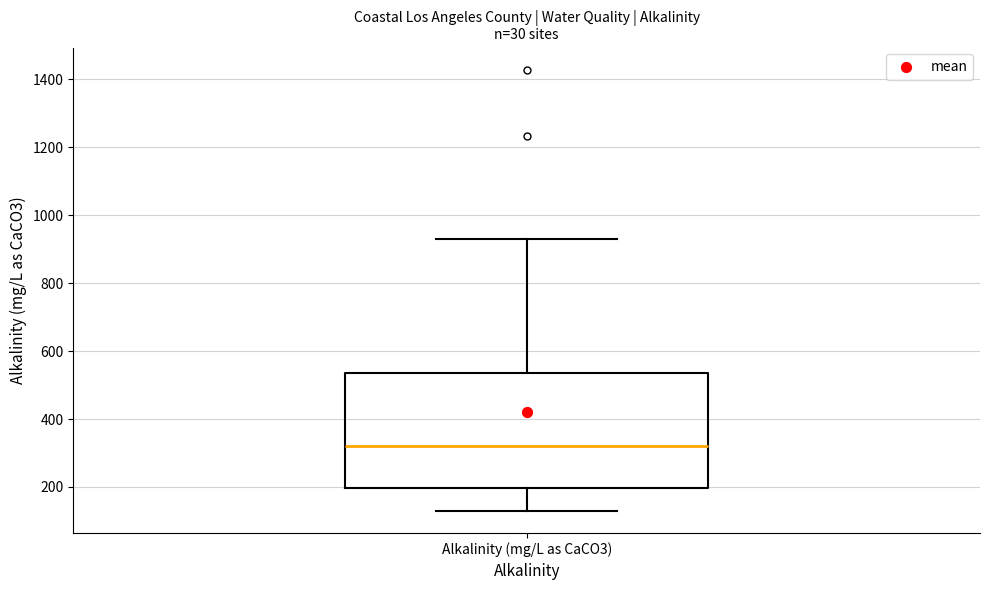

Read this box plot against the y-axis: the position of the median line, the range covered by the box, and the ends of both whiskers. The values are not printed on the chart, so give them approximately, as read against the axis.

median 320, box 200 to 540, whiskers 120 to 920